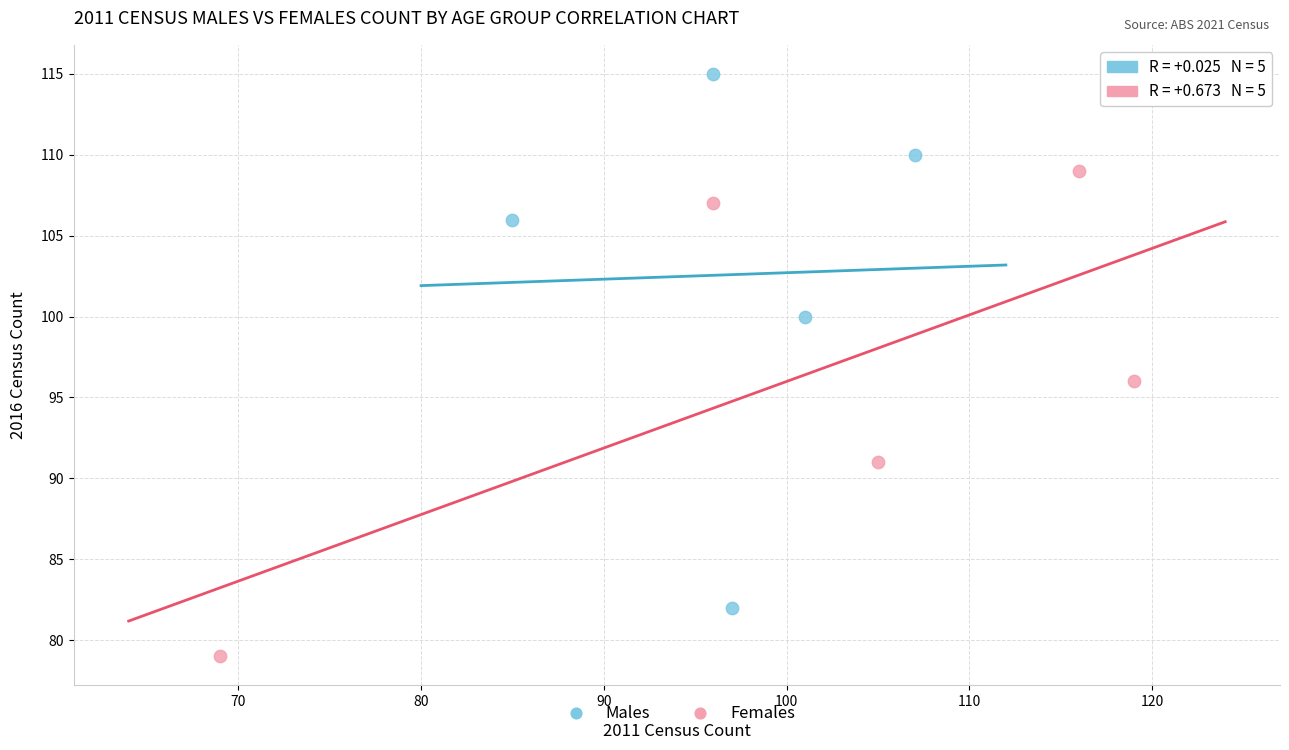

Which series contains the highest Y value?

Males